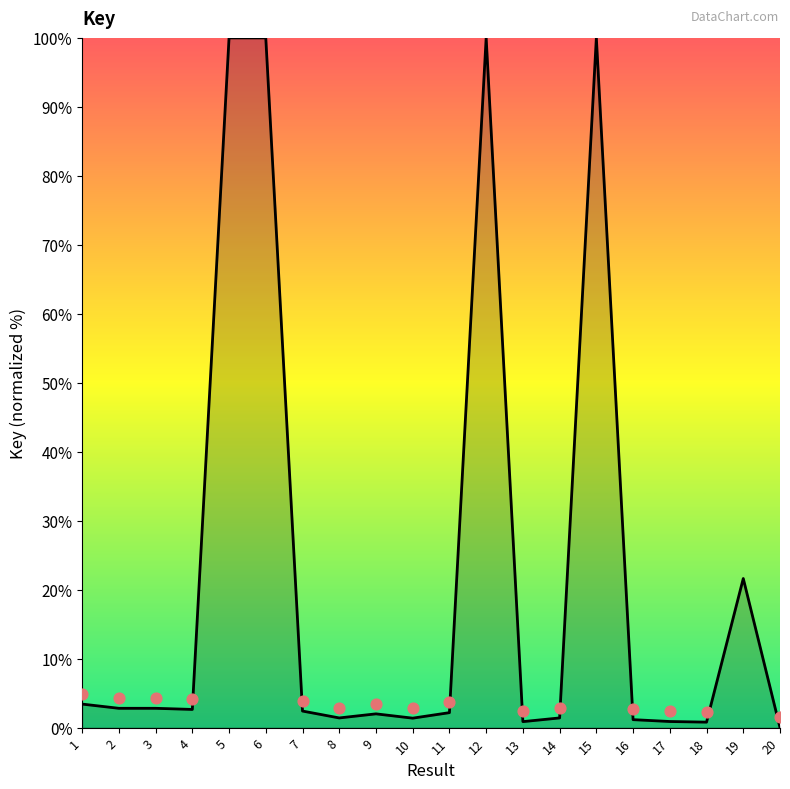

Between 19 and 11, which is larger?

19